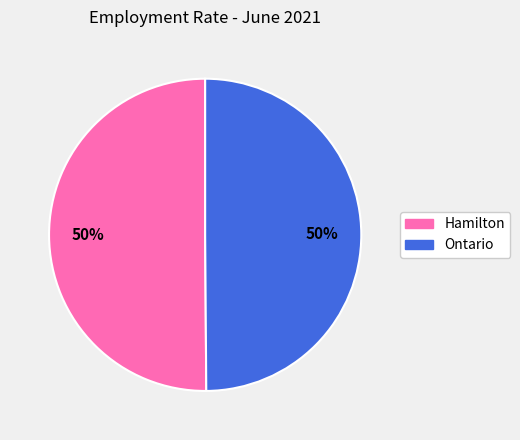

Count the number of slices in the pie.

2